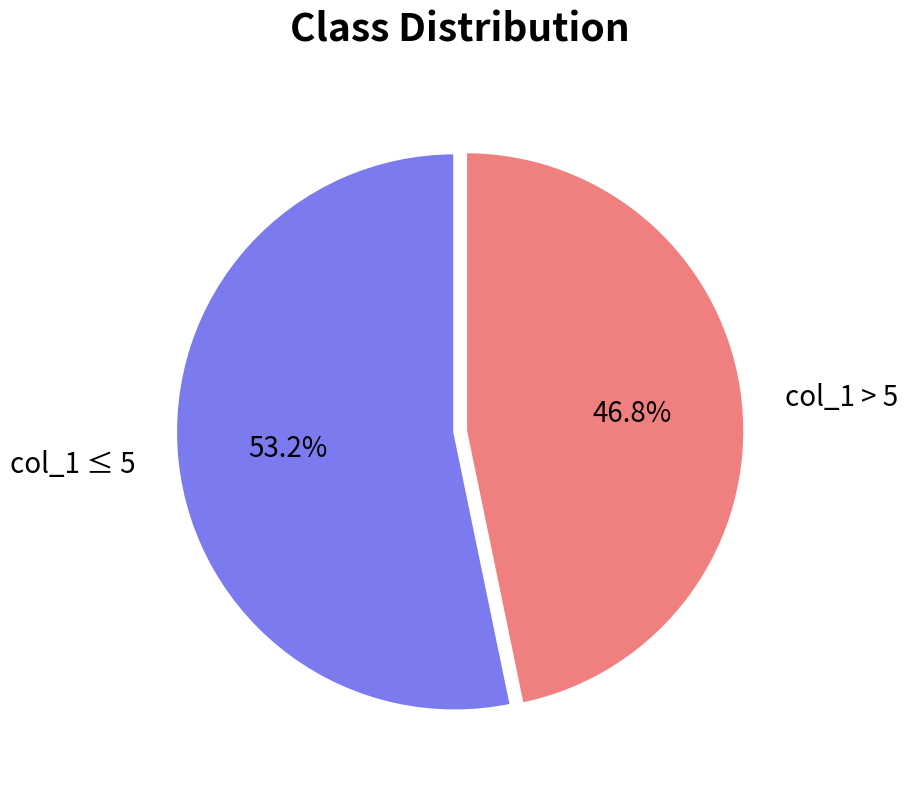

Count the number of slices in the pie.

2